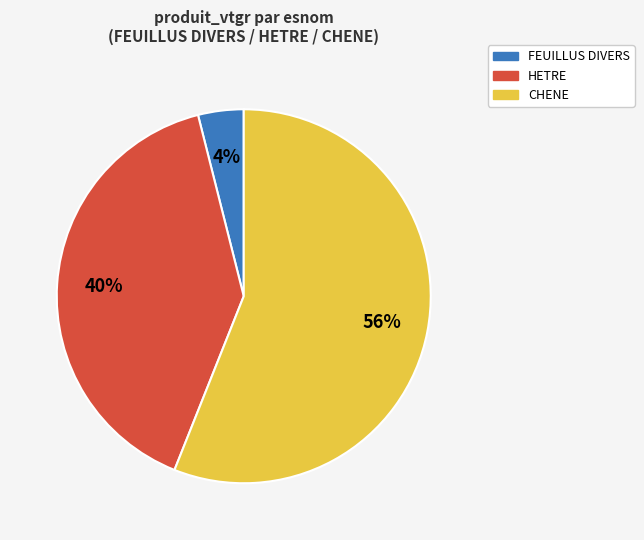

Does any single category account for the majority?

Yes